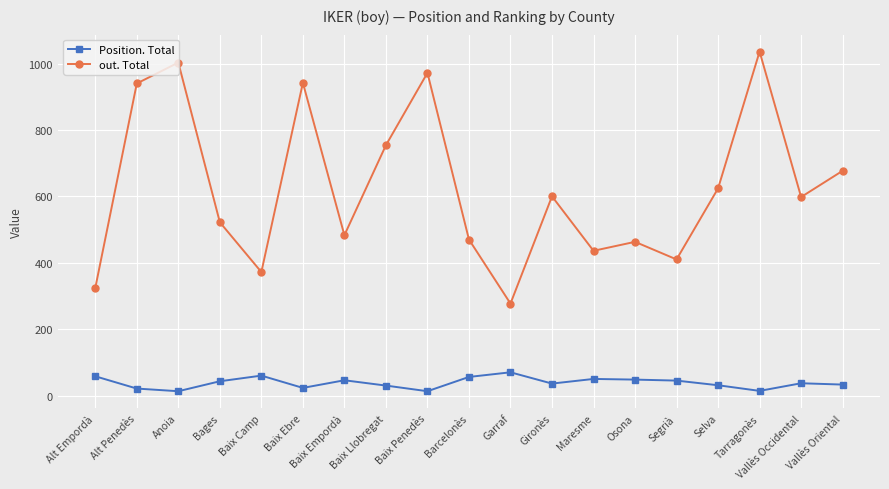

How many values in the out. Total series are below 598?

9